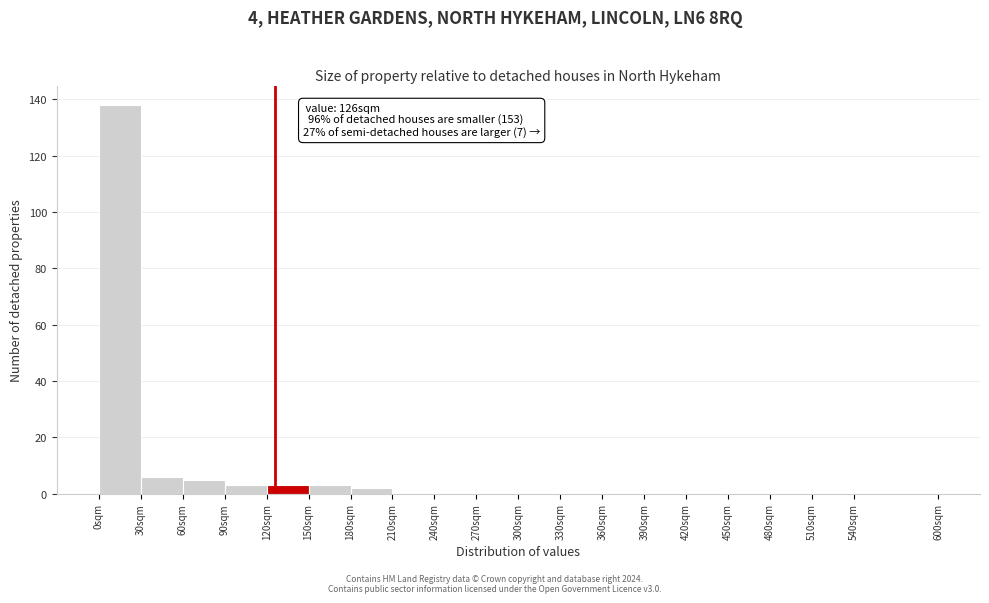

Which range on the x-axis has the tallest bar?

0 to 30